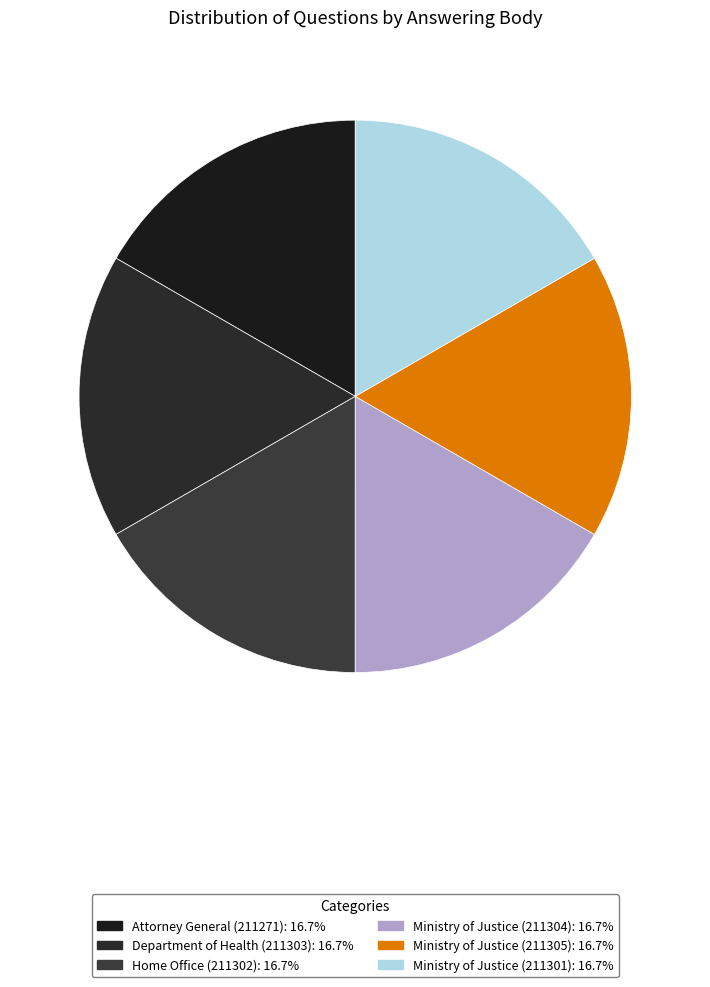

How many segments does this pie chart have?

6